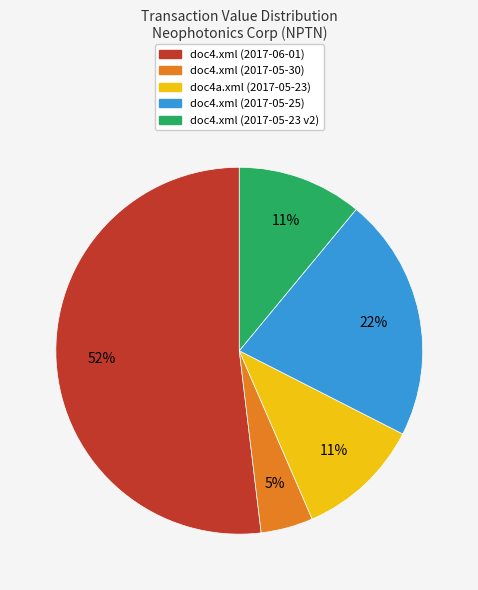

To the nearest percent, what is the difference between the largest and smallest slice percentages?

47%